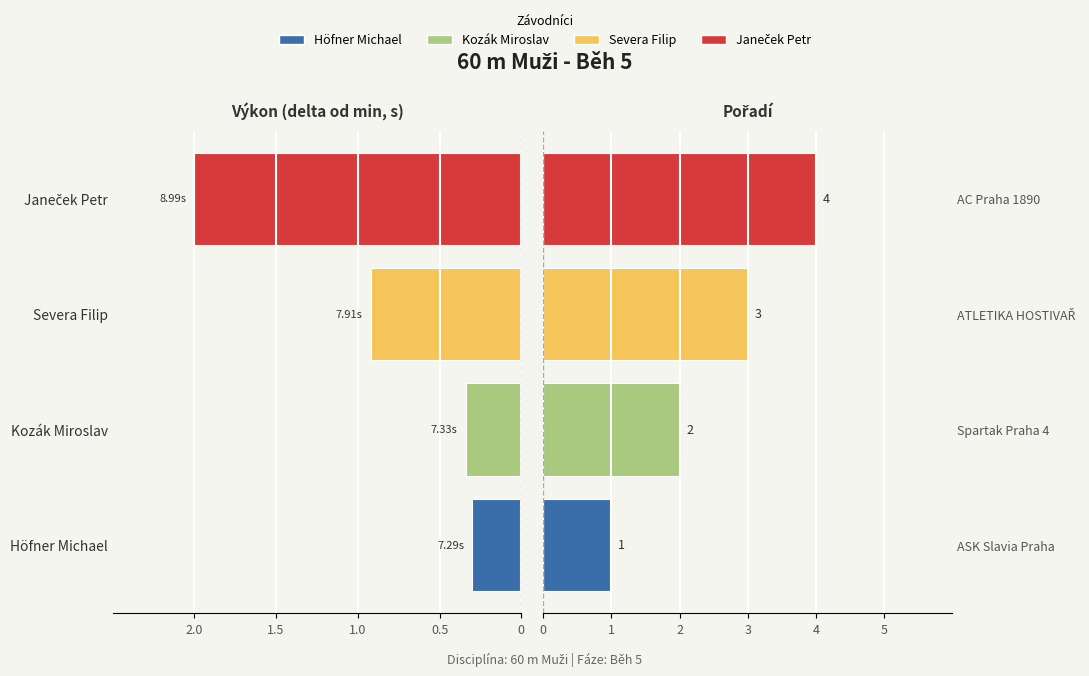

At 1.5, list the series in order from largest to smallest.

Pořadí, Výkon